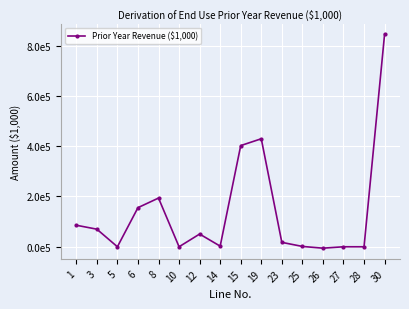

Reading left to right, extract all data points from this chart.

85599.2	69948.4	0.0	155547.6	193674.6	0.0	50572.9	2528.6	402323.7	429499.9	17519.1	1346.8	-5601.2	0.0	0.0	845088.3